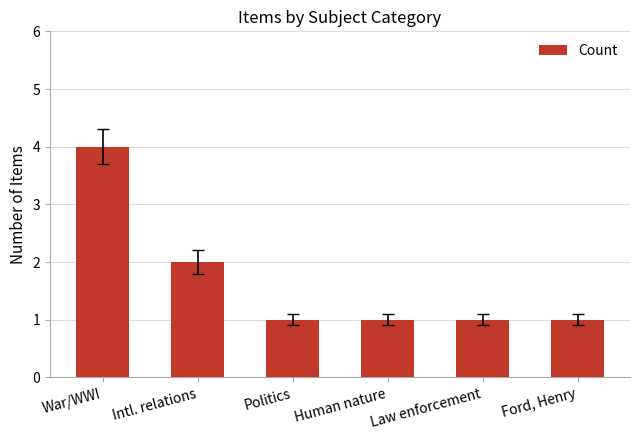

Read the value at Law enforcement.

1